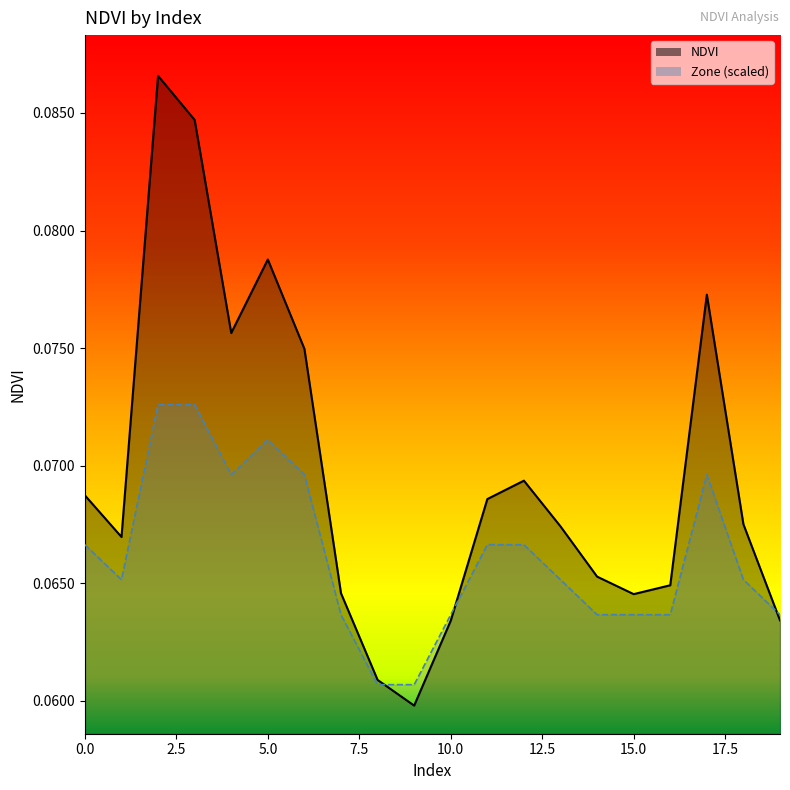

Which label corresponds to the smallest value in the chart?

9